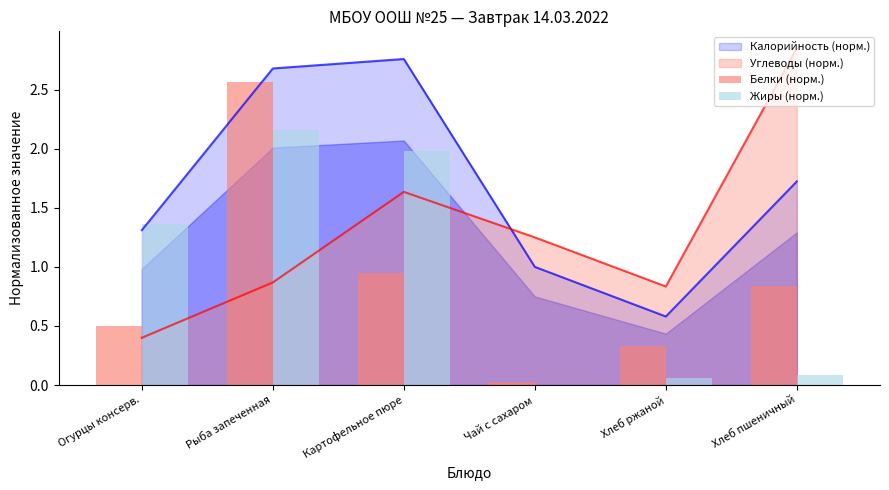

What is the label of the 3rd bar from the right?

Чай с сахаром